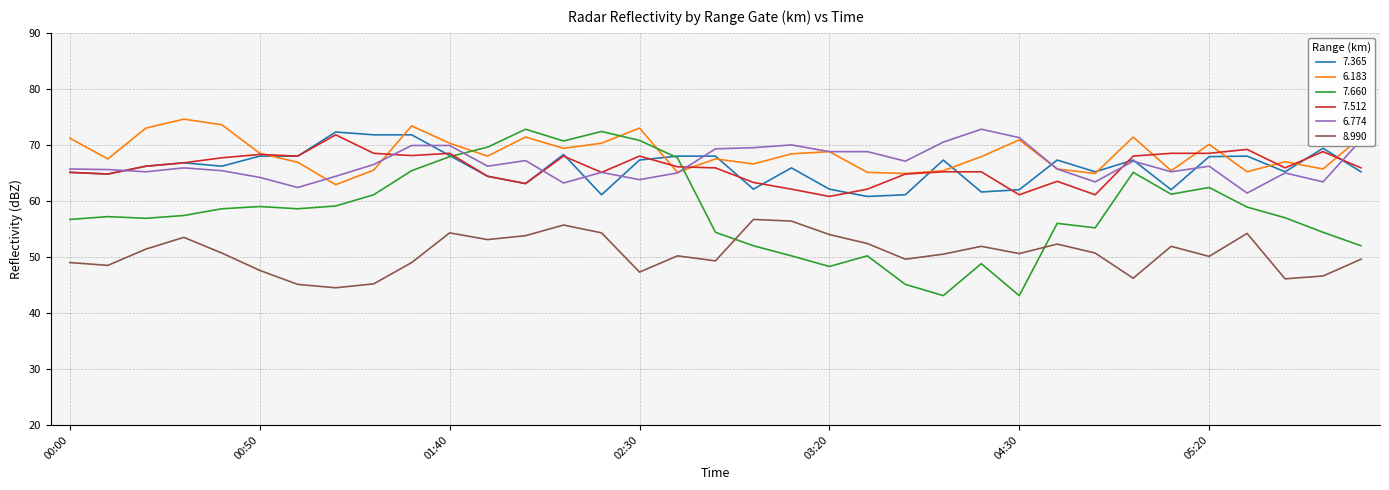

How many lines are shown in the chart?

6